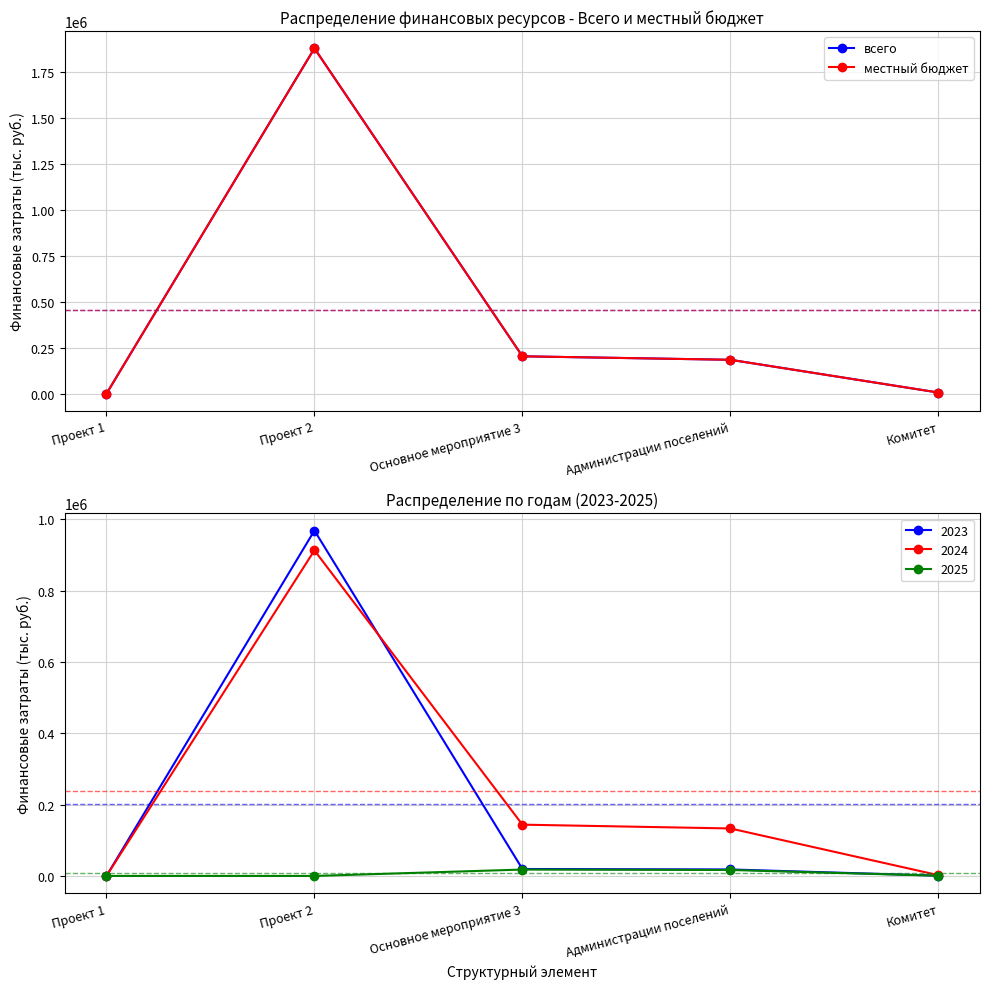

How many series are shown in this chart?

2